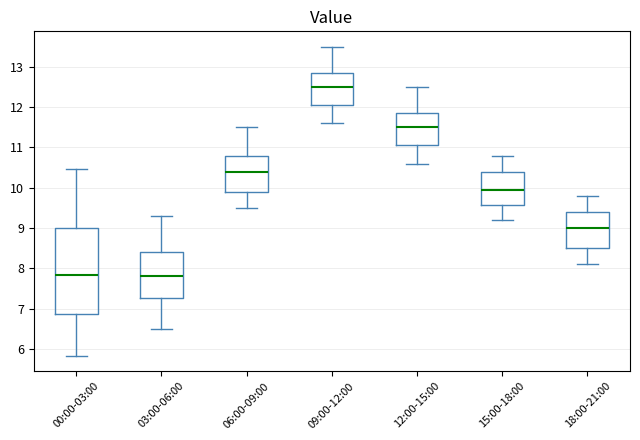

Which box is the tallest, from its lower edge to its upper edge?

00:00-03:00